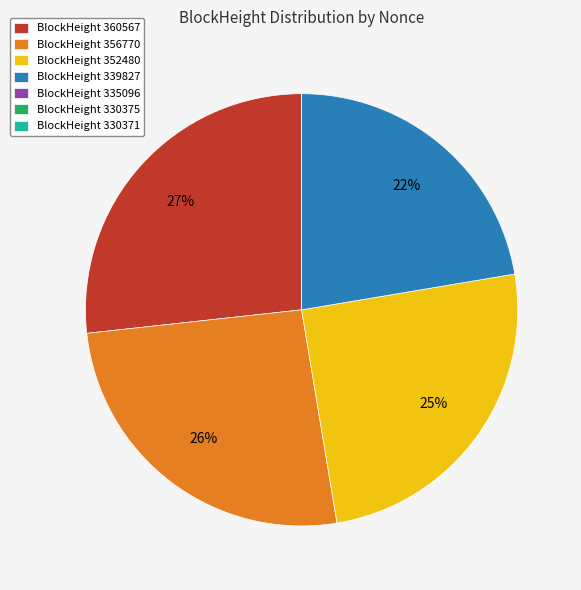

Does BlockHeight 339827 account for over 50% of the chart?

No